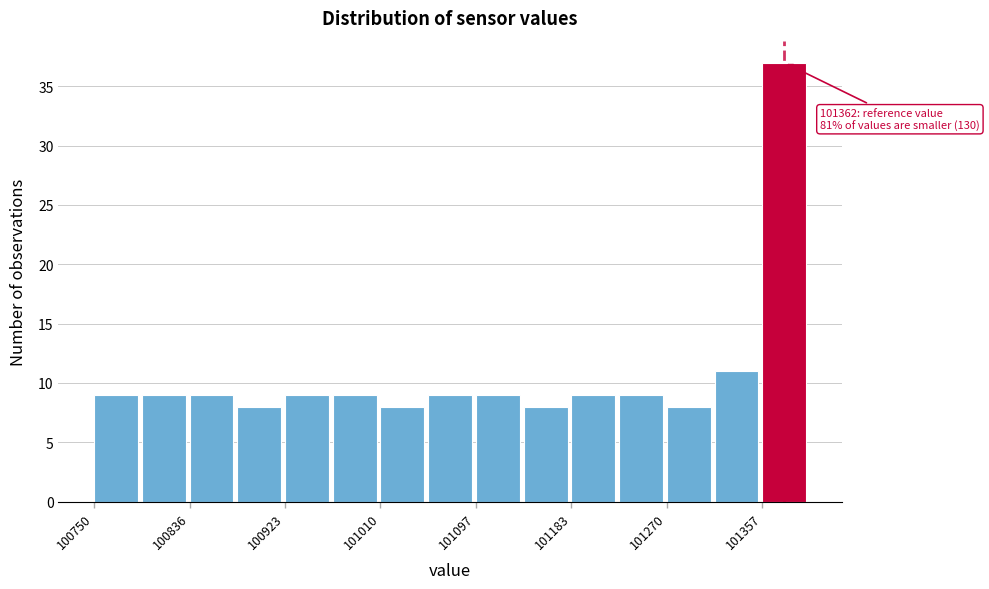

Which range on the x-axis has the tallest bar?

101360 to 101400